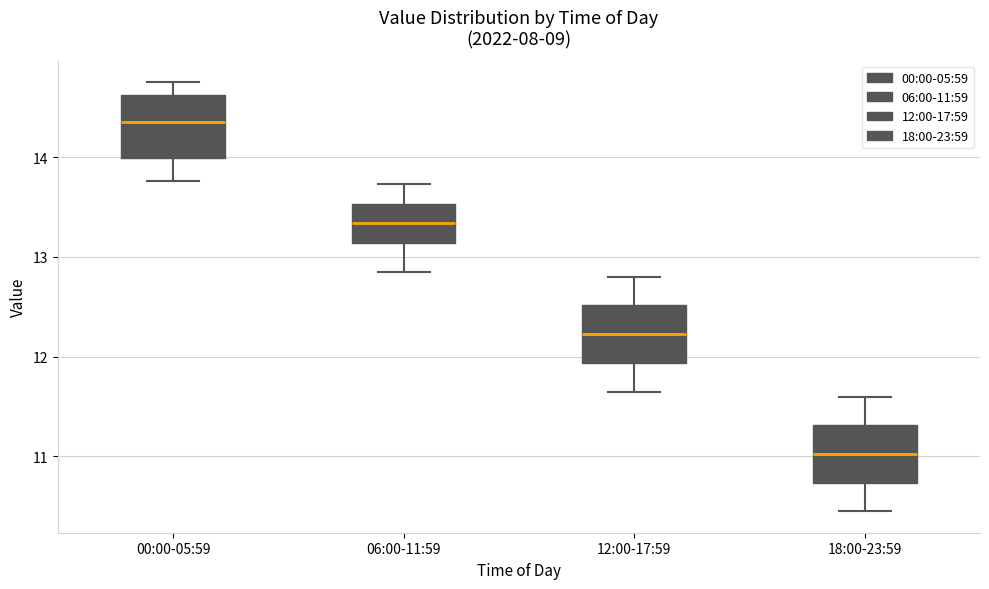

Reading left to right, transcribe this box plot: for each box, give where its median line is, the range the box spans, and where its two whiskers end, as read against the y-axis. The values are not printed on the chart, so give them approximately, as read against the axis.

00:00-05:59: median 14.4, box 14.0 to 14.6, whiskers 13.8 to 14.8
06:00-11:59: median 13.3, box 13.1 to 13.5, whiskers 12.9 to 13.7
12:00-17:59: median 12.2, box 11.9 to 12.5, whiskers 11.7 to 12.8
18:00-23:59: median 11.0, box 10.7 to 11.3, whiskers 10.5 to 11.6